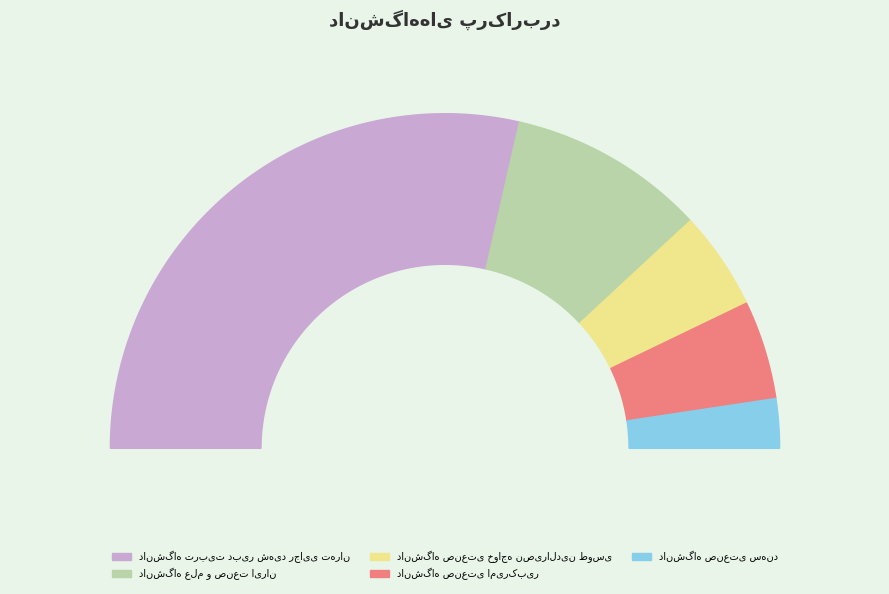

To the nearest percent, what portion does دانشگاه علم و صنعت ایران represent?

19%